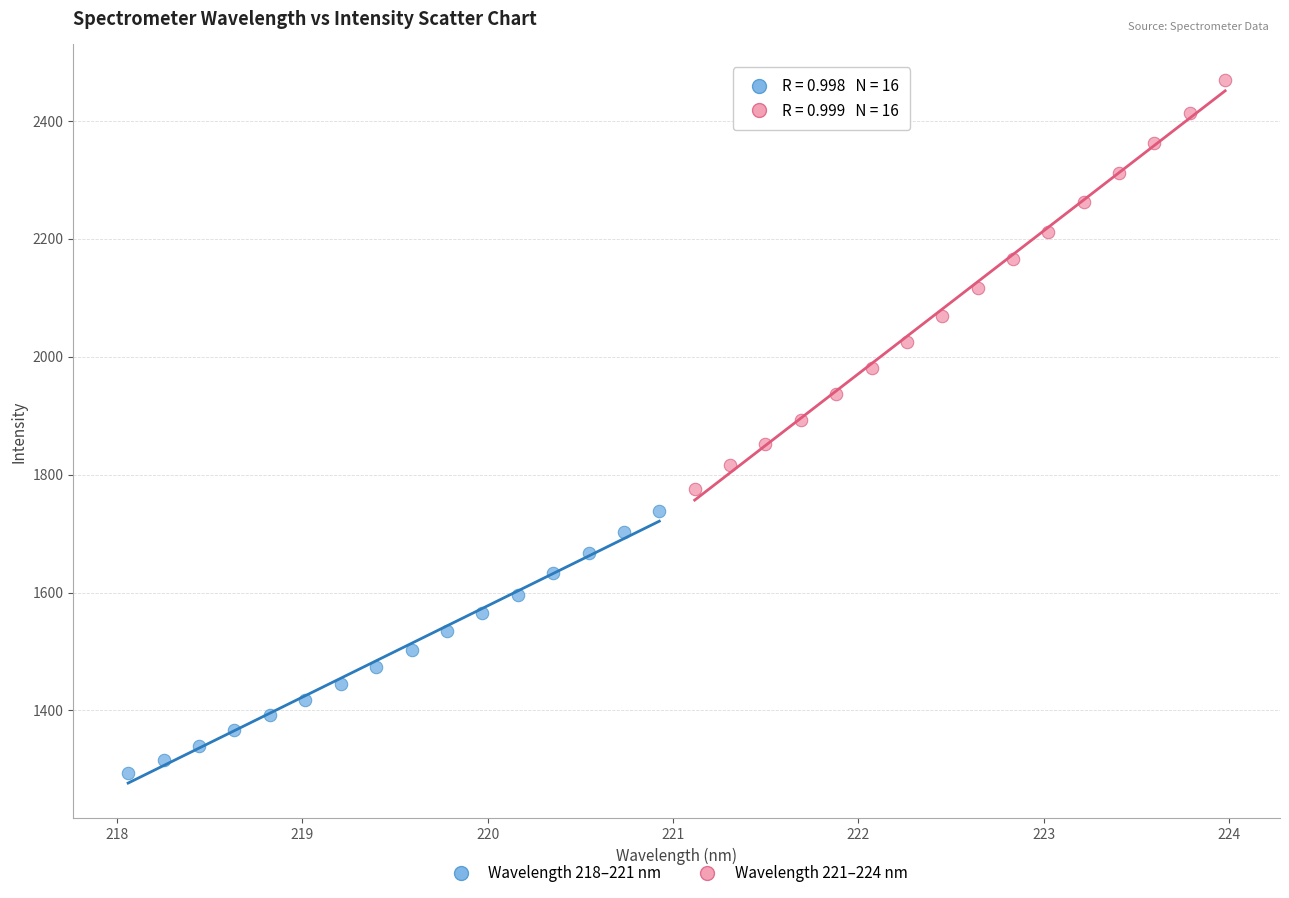

Which series reaches the maximum Y coordinate?

Wavelength 221–224 nm